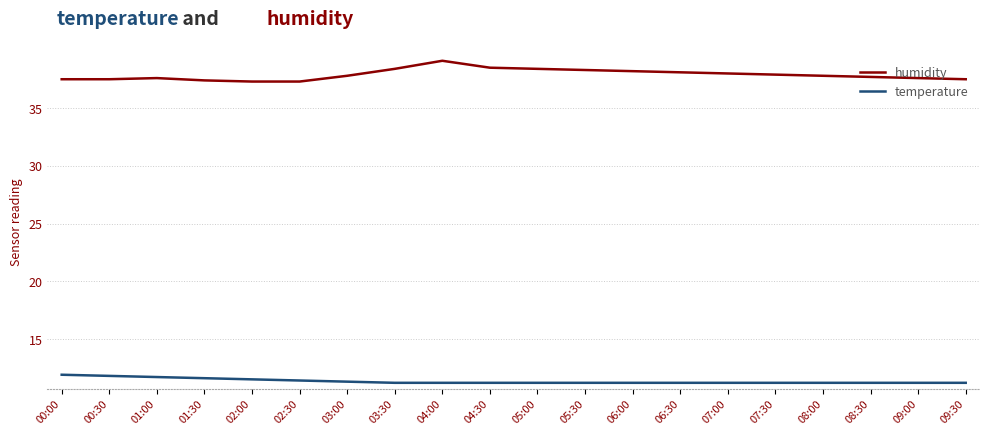

Is it true that humidity equals 38.2 at 06:00?

True